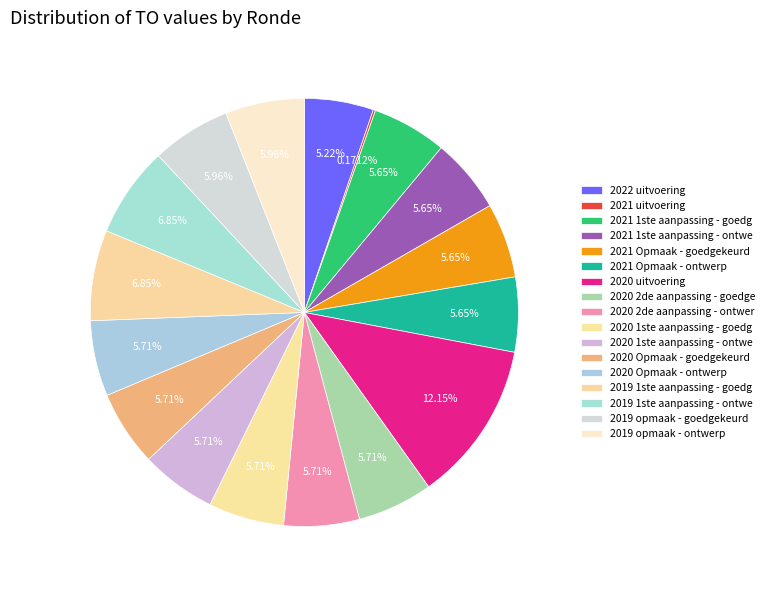

To the nearest percent, what is the average slice percentage?

6%